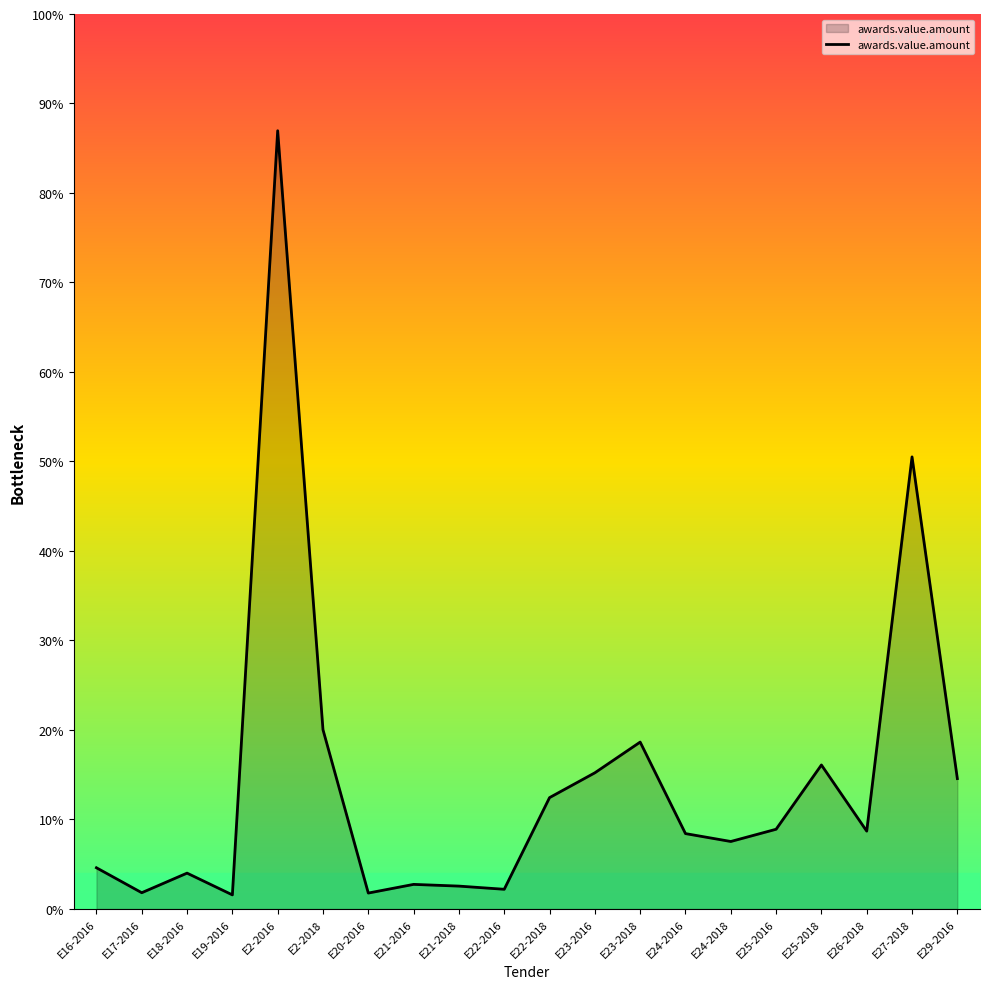

What is the ratio of the value at E23-2018 to the value at E25-2018?

1.2